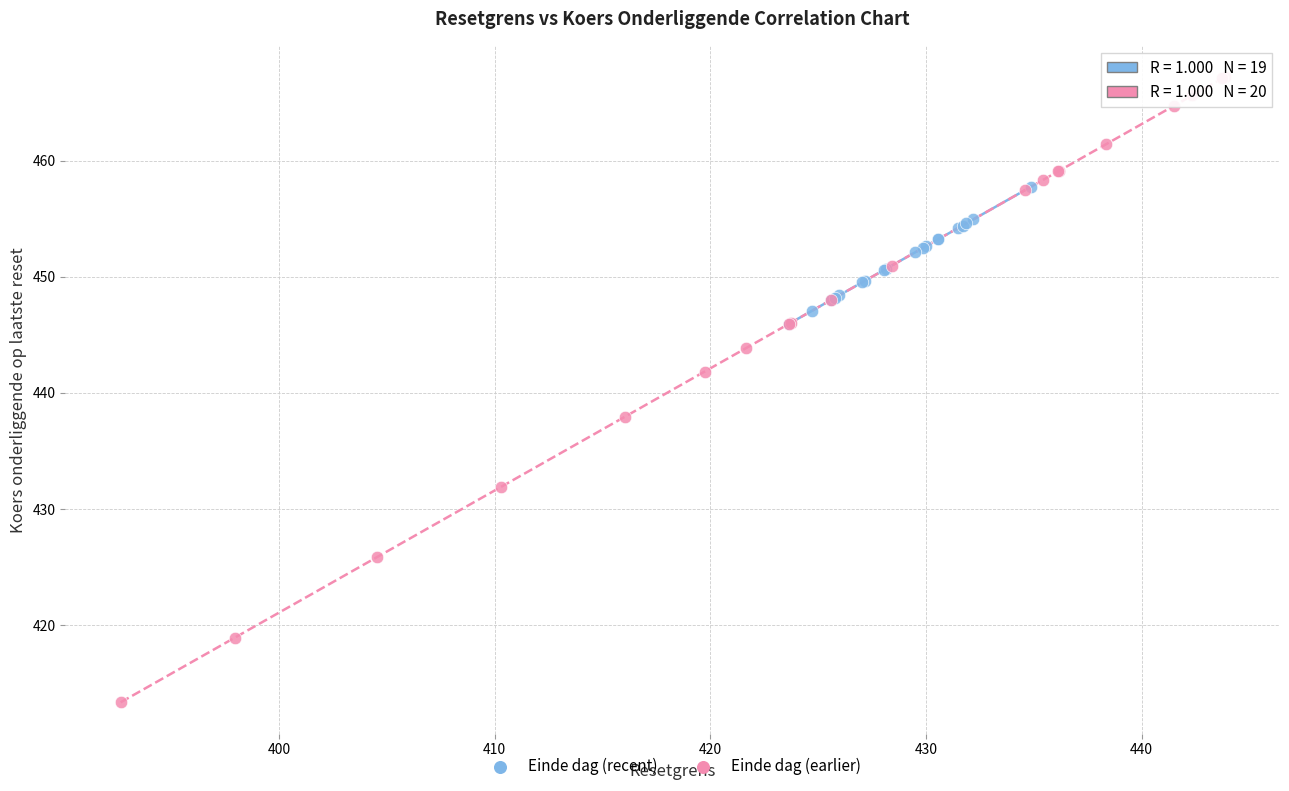

Which series contains the lowest Y value?

Einde dag (earlier)